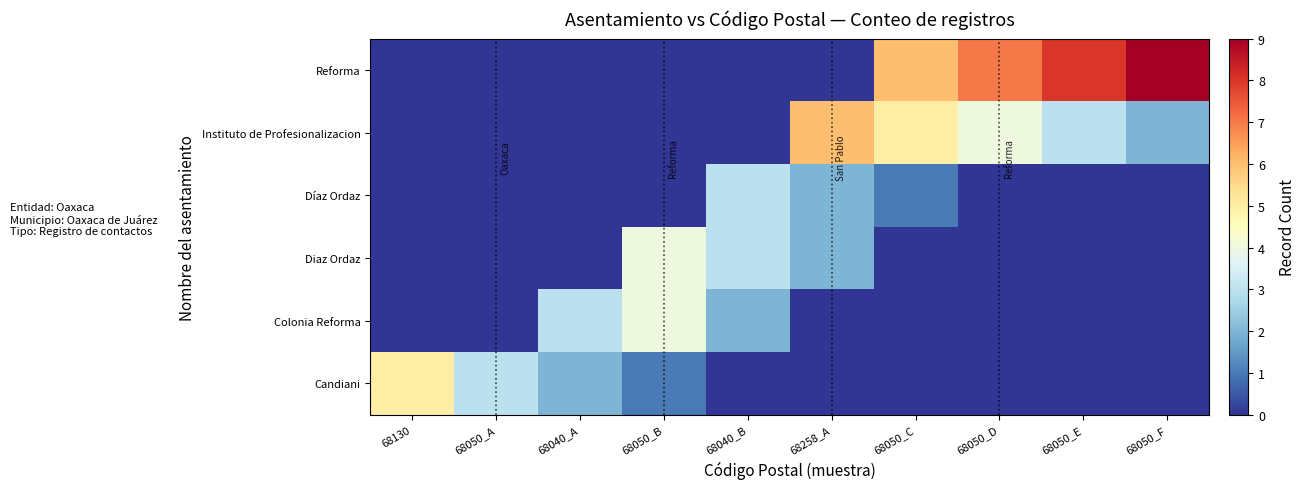

Which has a higher value, 68130 or 68040_B?

68130